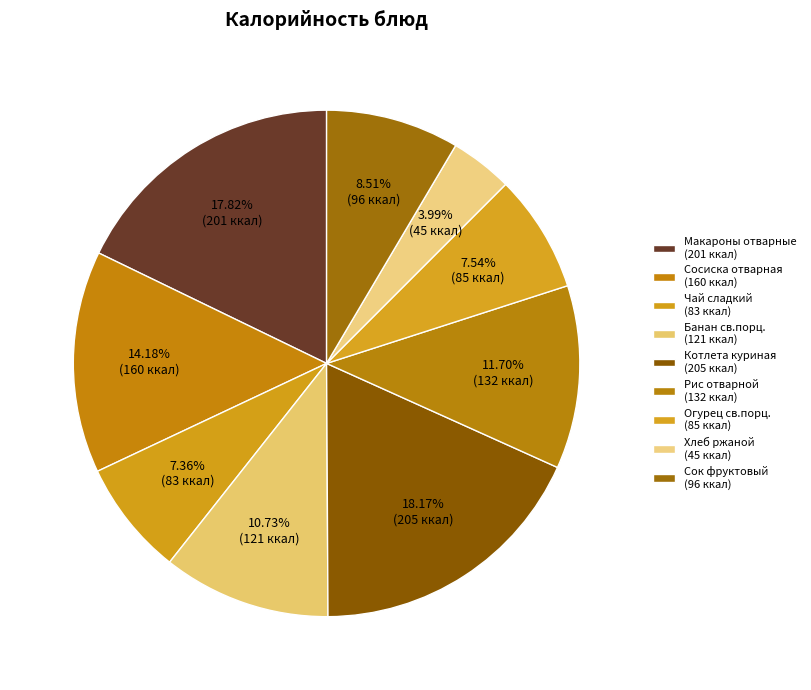

What is the change in value from Банан св.порц. to Сок фруктовый?

-25